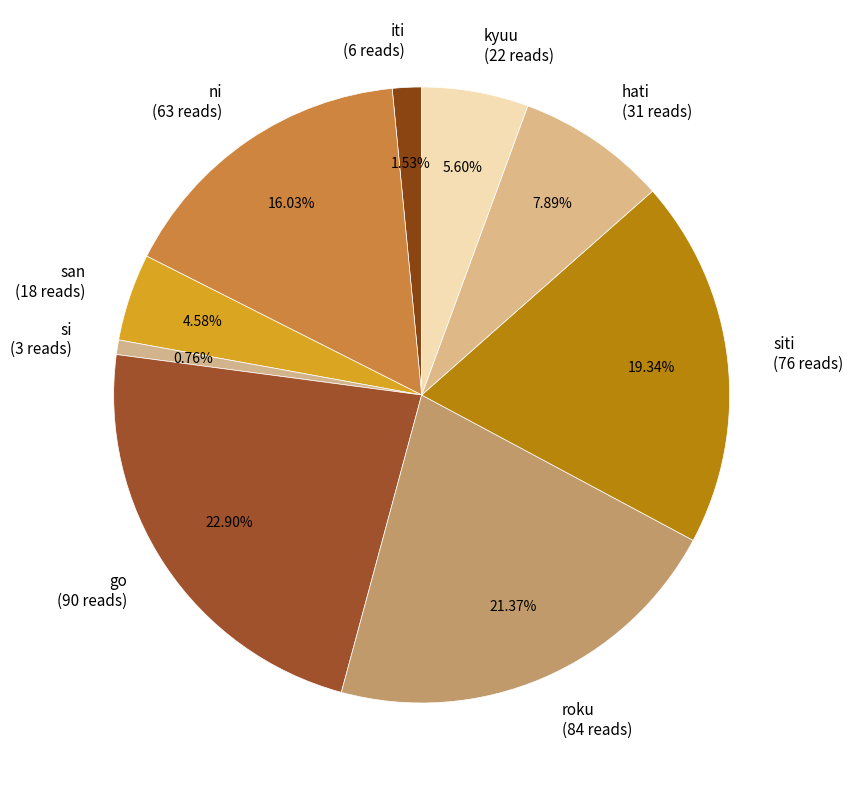

To the nearest percent, what is the average slice percentage?

11%